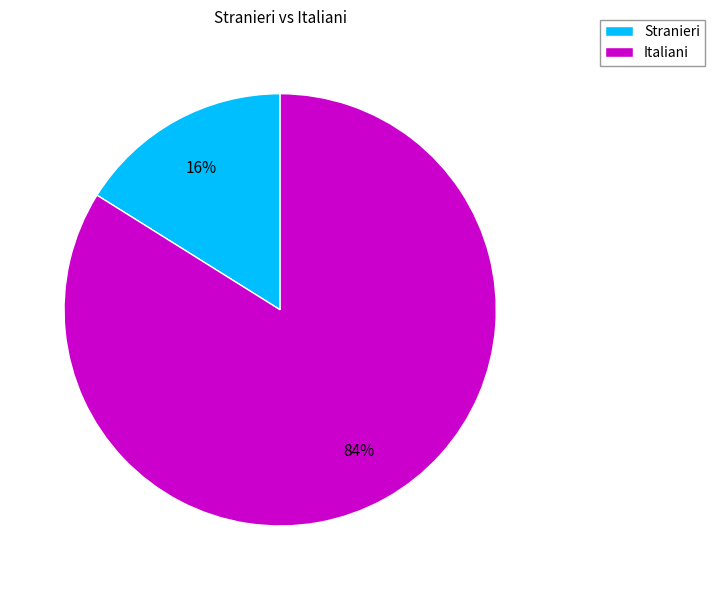

Count the number of slices in the pie.

2